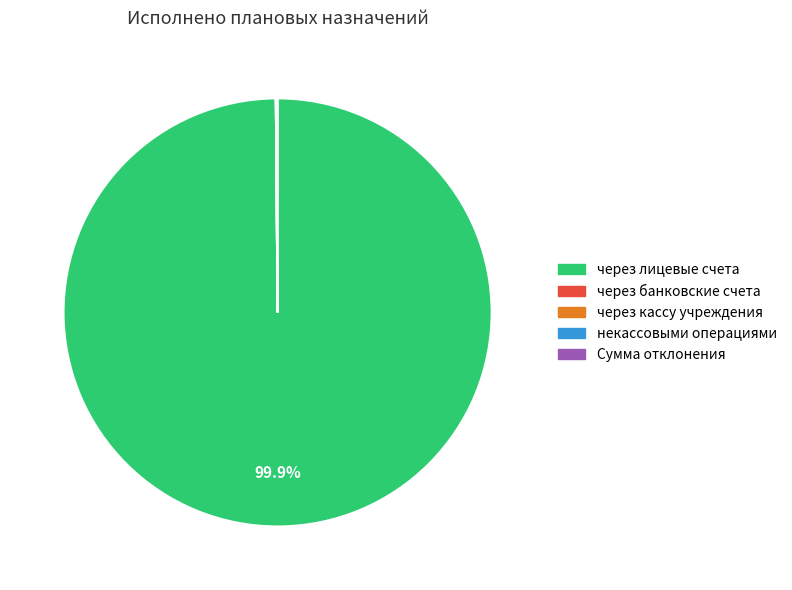

Does через лицевые счета represent more than half of the total?

Yes